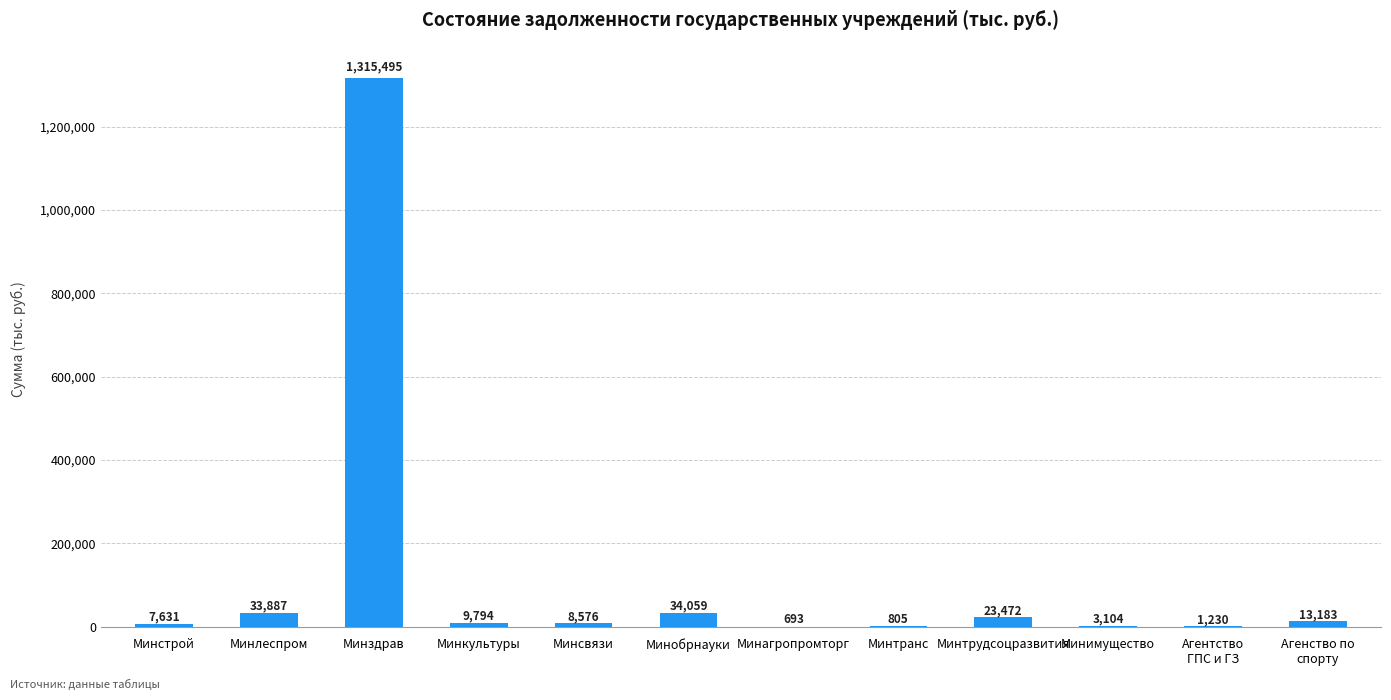

Which label corresponds to the largest value in the chart?

Минздрав